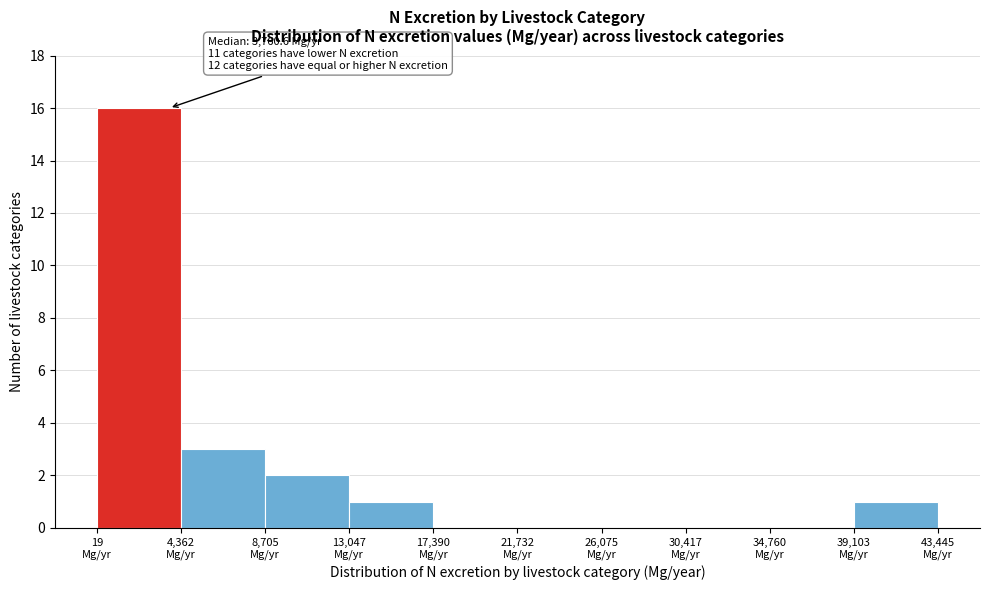

Which range on the x-axis has the tallest bar?

0 to 4500